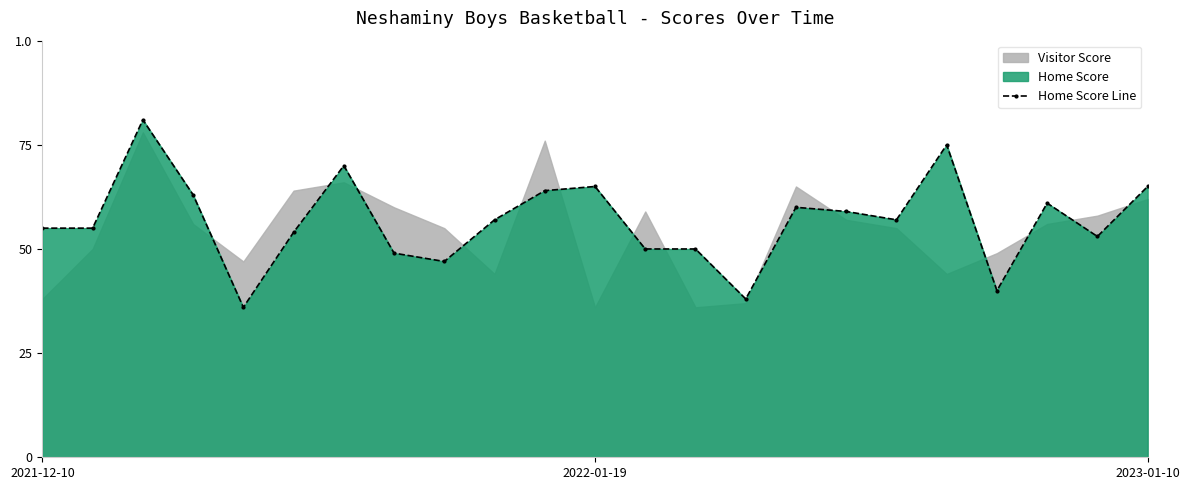

How many data points are less than 57?

11